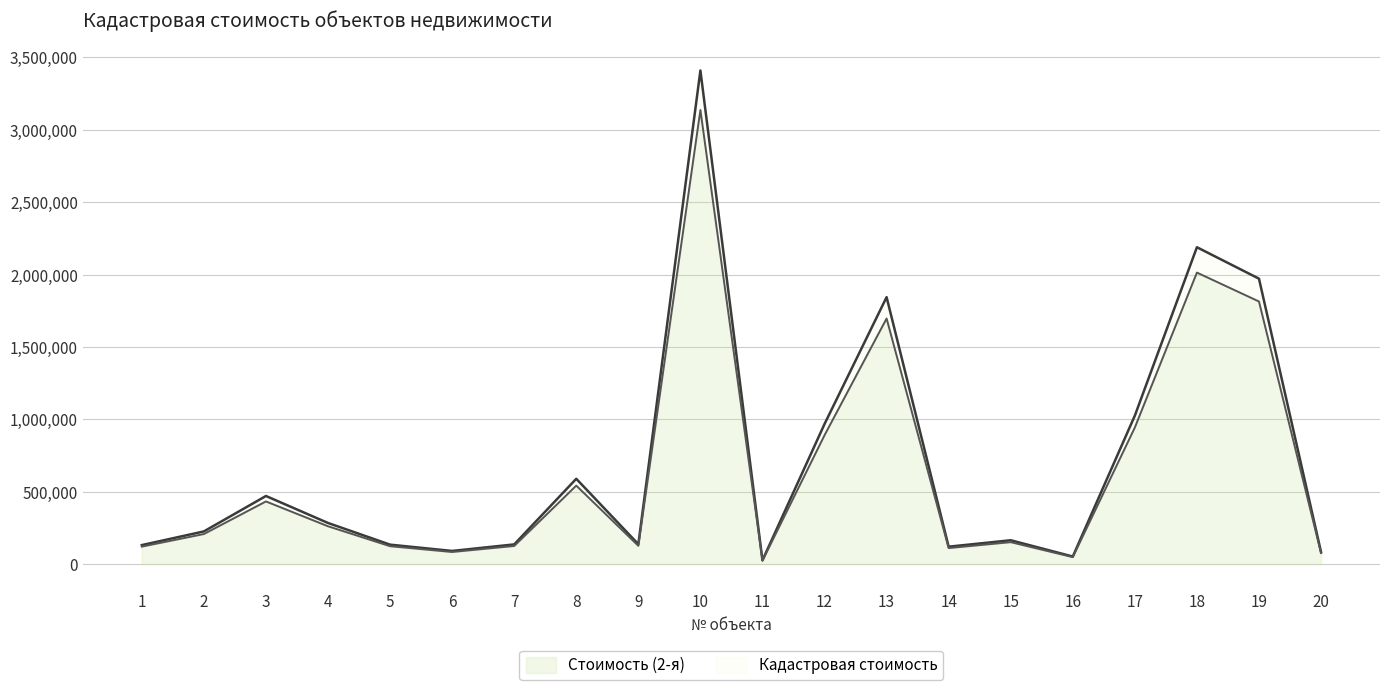

Where is the first local maximum for Стоимость (2-я)?

3